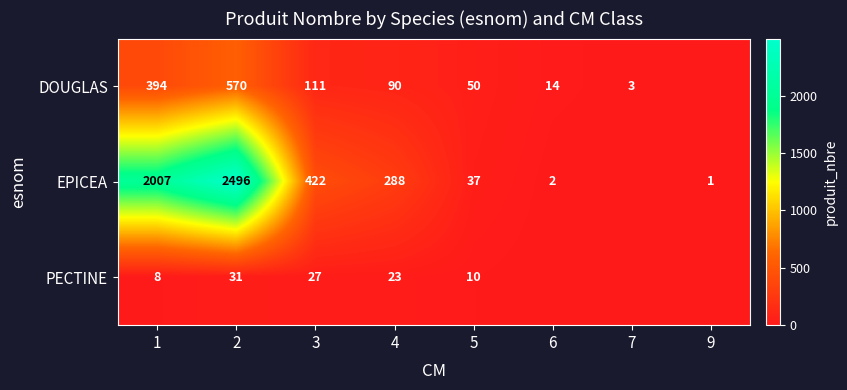

Is it true that DOUGLAS equals 570 at 2?

True